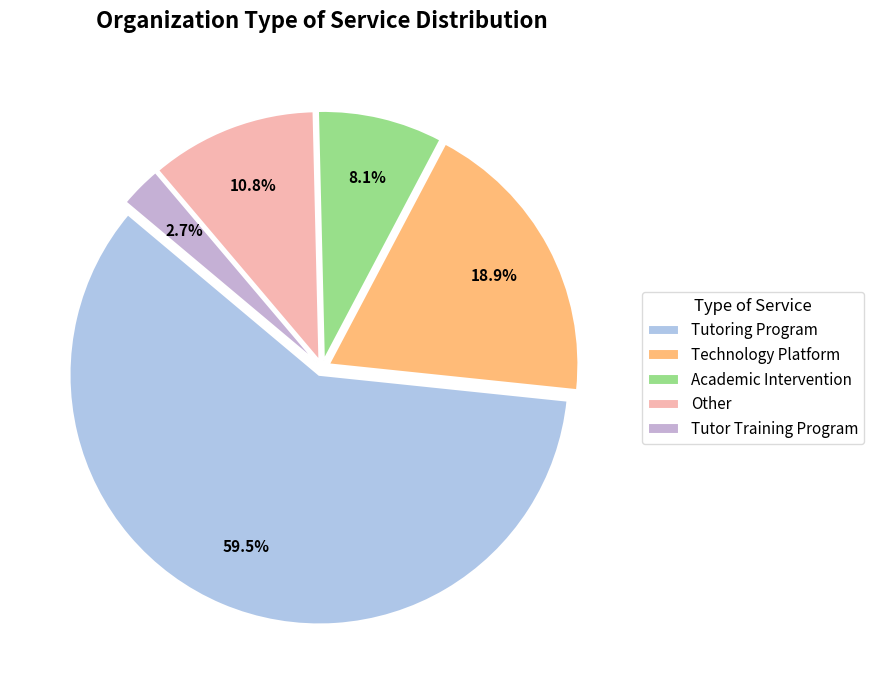

To the nearest percent, what percentage of the pie is Technology Platform?

19%